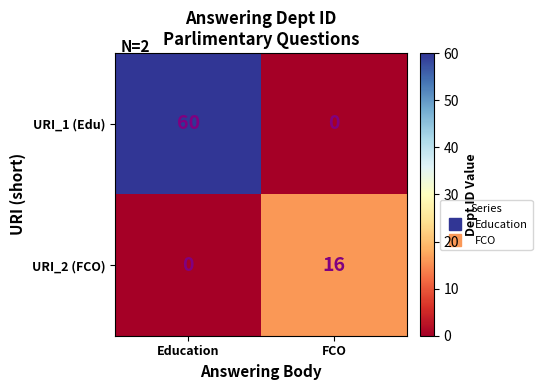

At which category is the sum across all series the highest?

Education